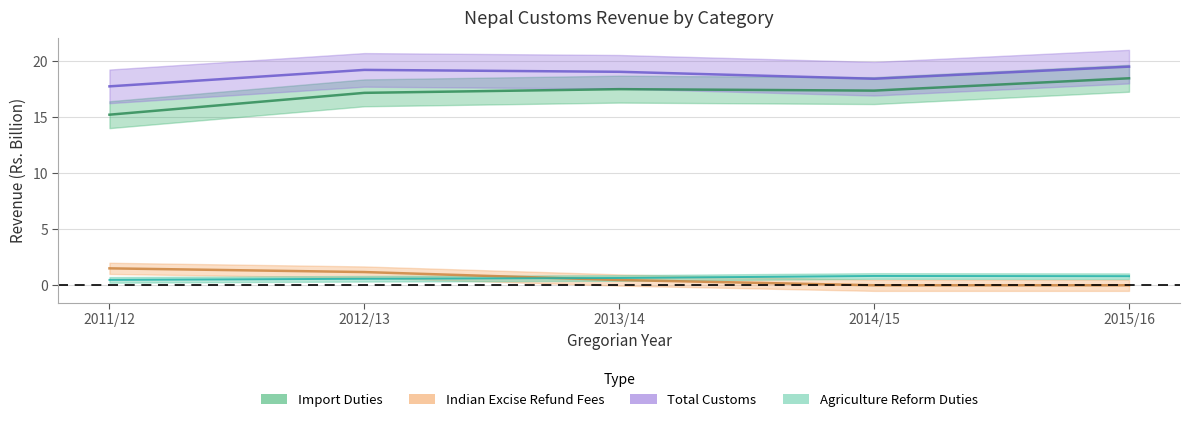

At which category does Import Duties reach its first local peak?

2013/14